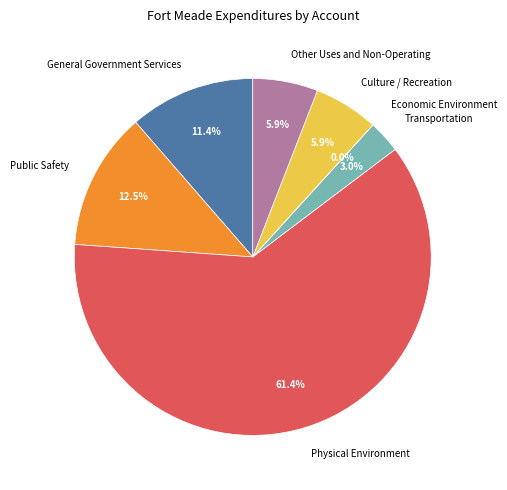

What is the largest slice in the pie chart?

Physical Environment